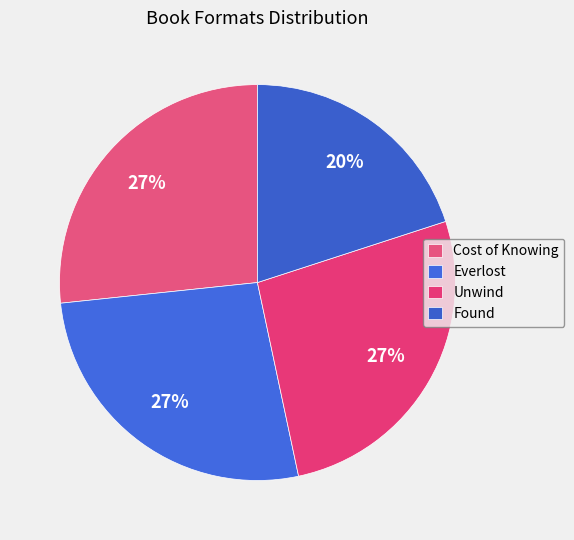

To the nearest percent, what is the average slice percentage?

25%